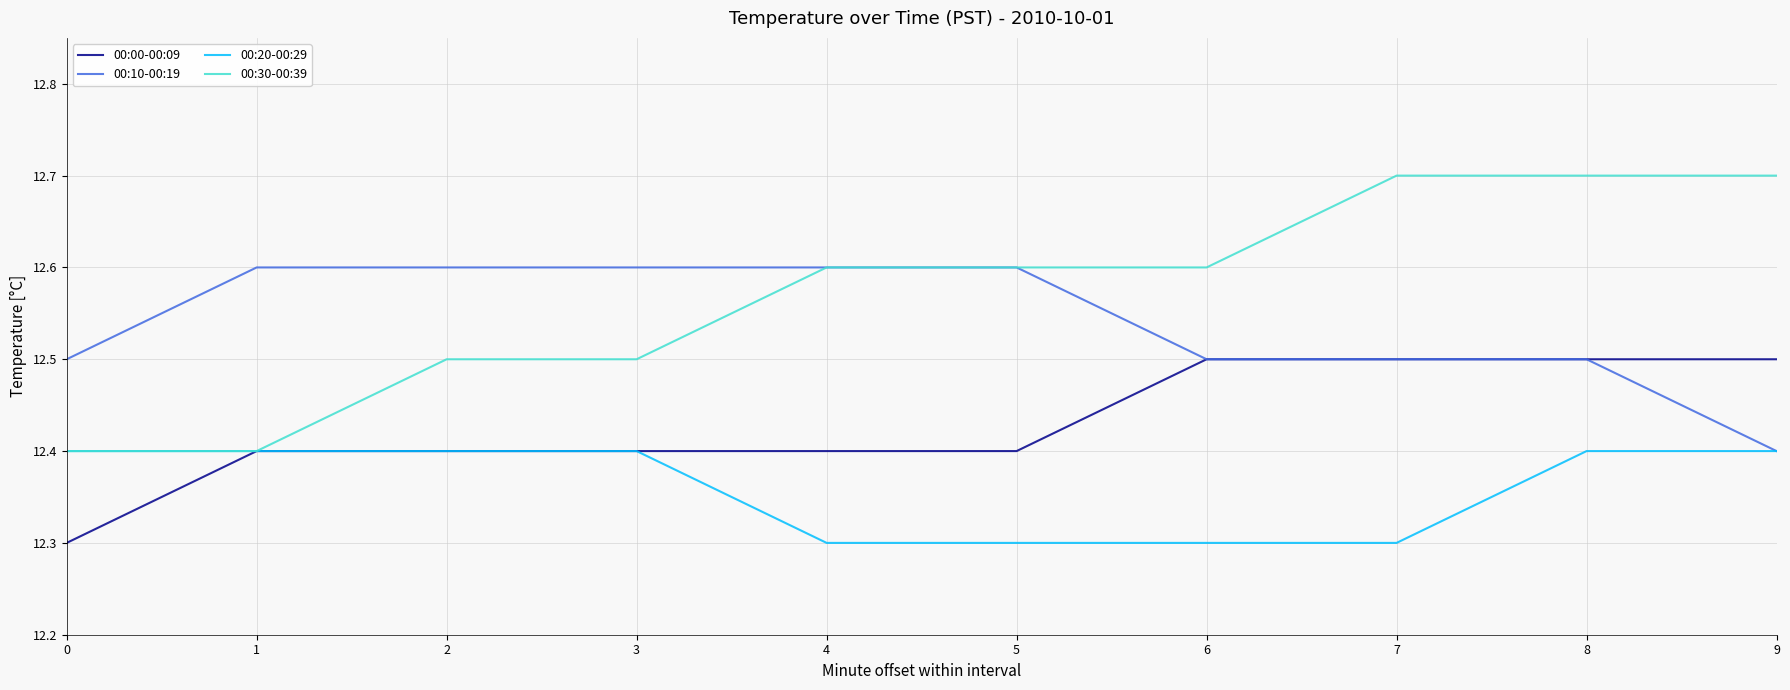

True or false: 00:30-00:39 has a value of 12.6 at 4.

True